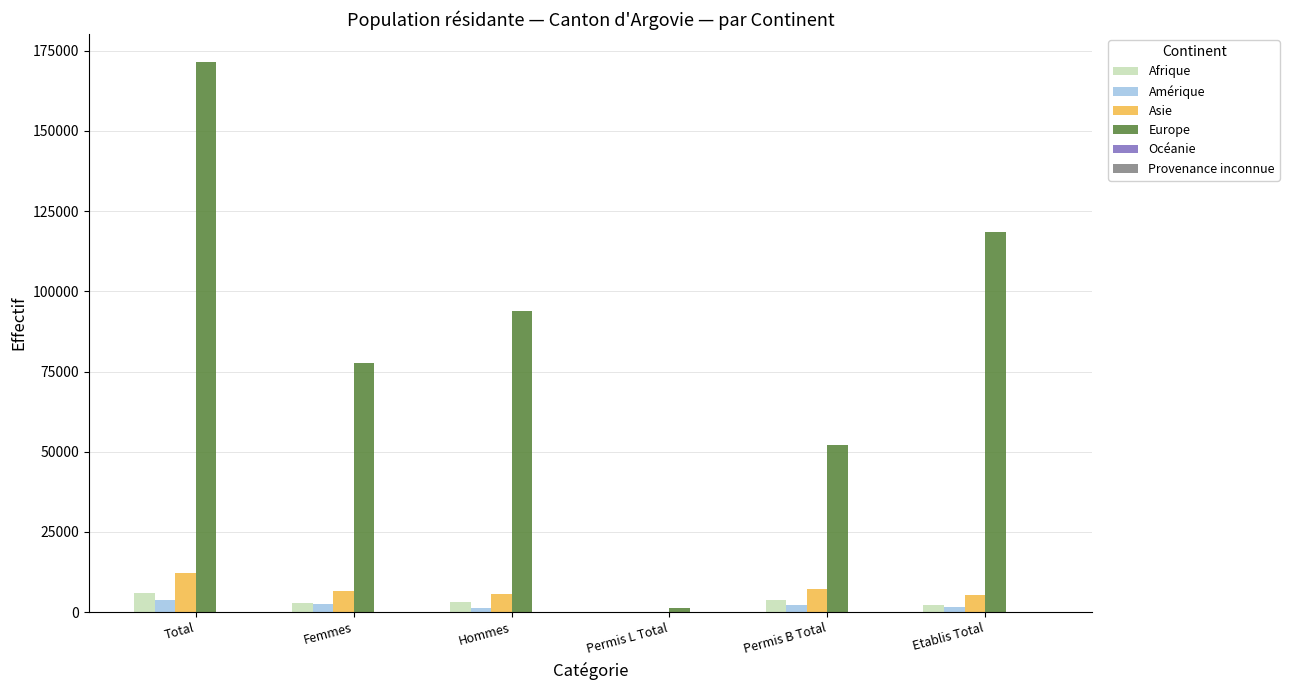

True or false: Asie has a value of 5210 at Etablis Total.

True